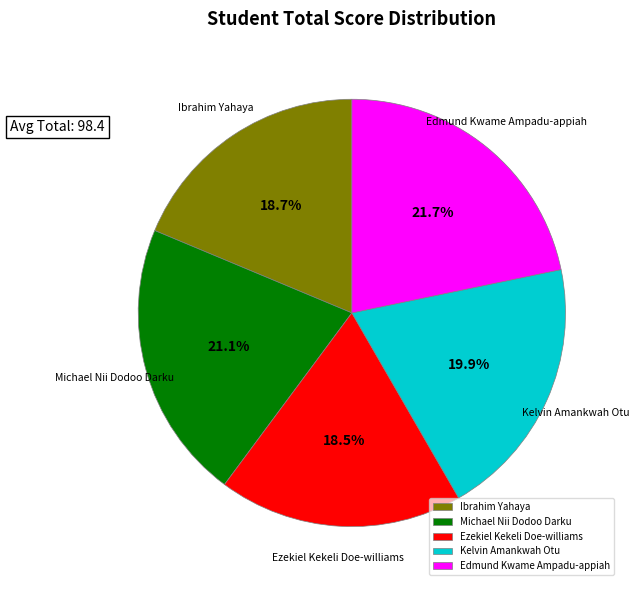

Do Edmund Kwame Ampadu-appiah and Kelvin Amankwah Otu together represent more than half of the pie?

No